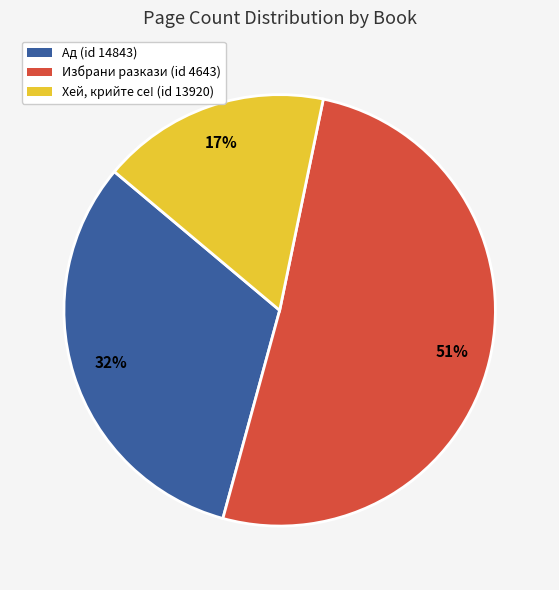

Rank the categories by value from highest to lowest.

Избрани разкази (id 4643), Ад (id 14843), Хей, крийте се! (id 13920)